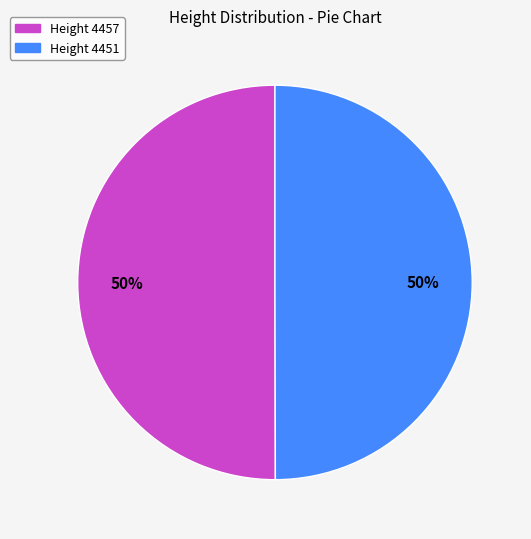

To the nearest percent, what is the combined percentage of Height 4457 and Height 4451?

100%